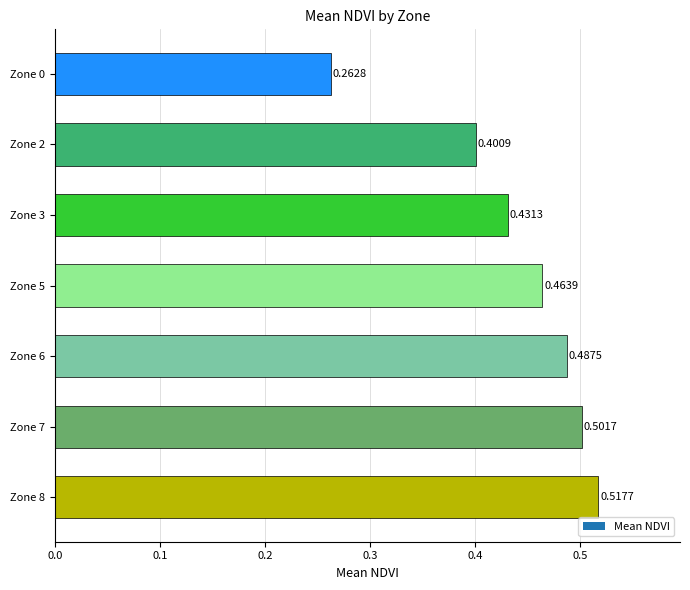

What is the sum of the values at Zone 2 and Zone 7?

0.9